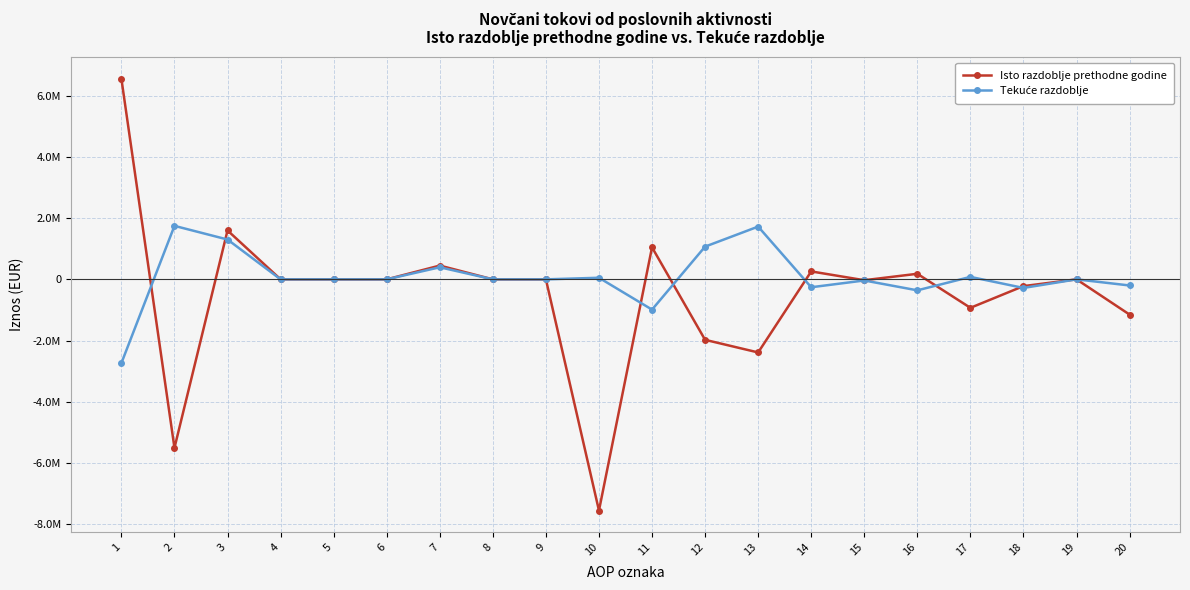

Is this an area chart (filled region under the line)?

No